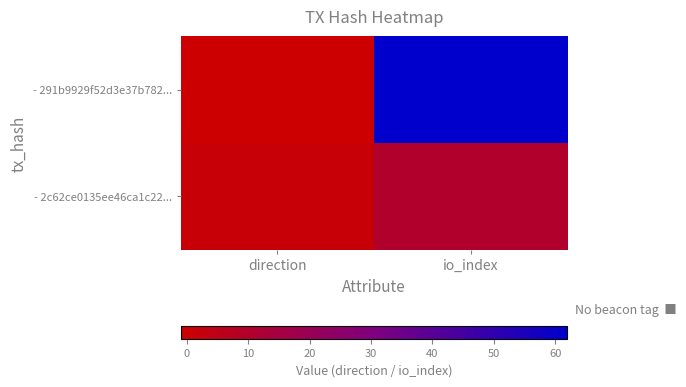

At direction, list the series in order from largest to smallest.

- 2c62ce0135ee46ca1c22..., - 291b9929f52d3e37b782...